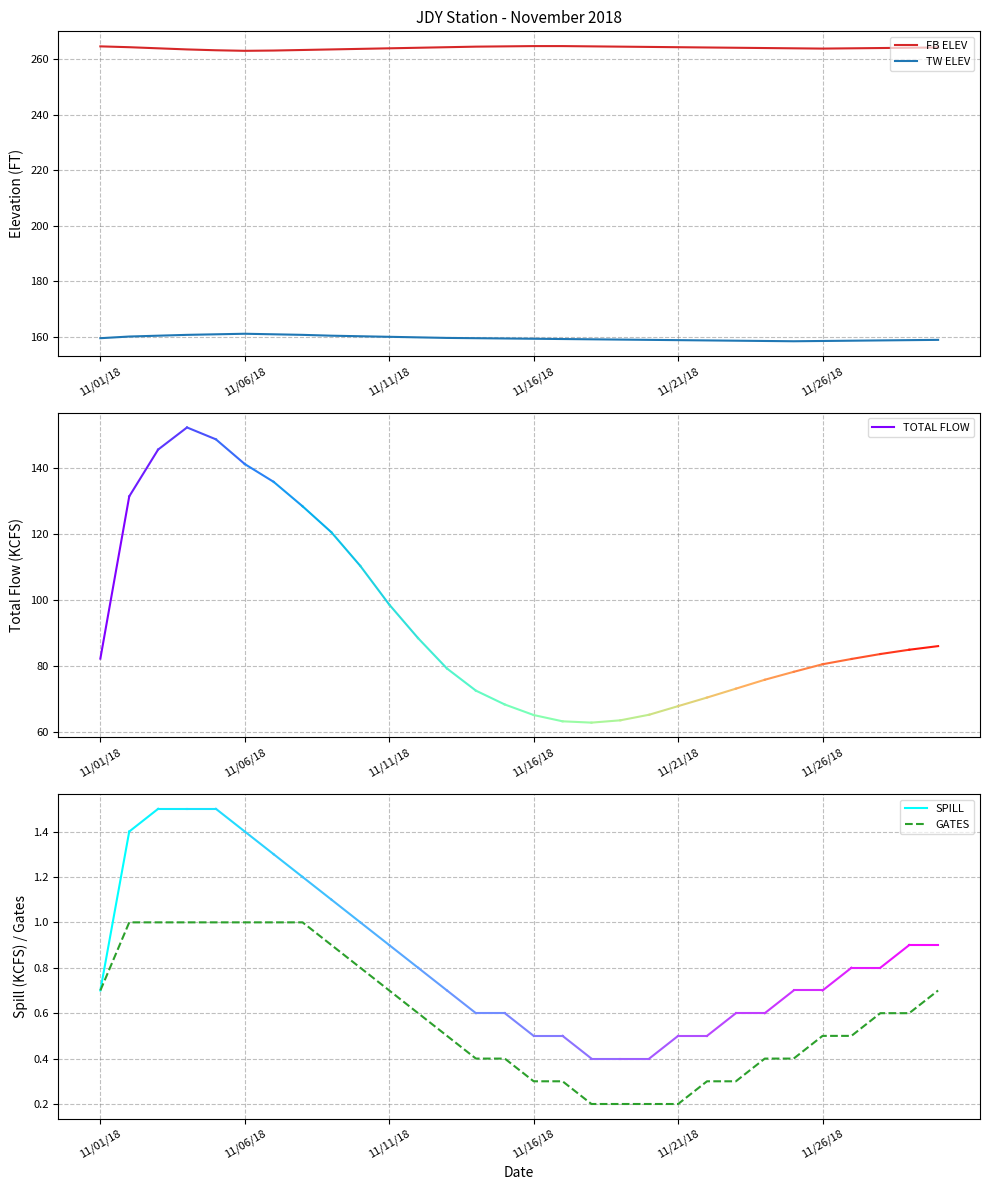

What is the label of the 15th point from the left?

14